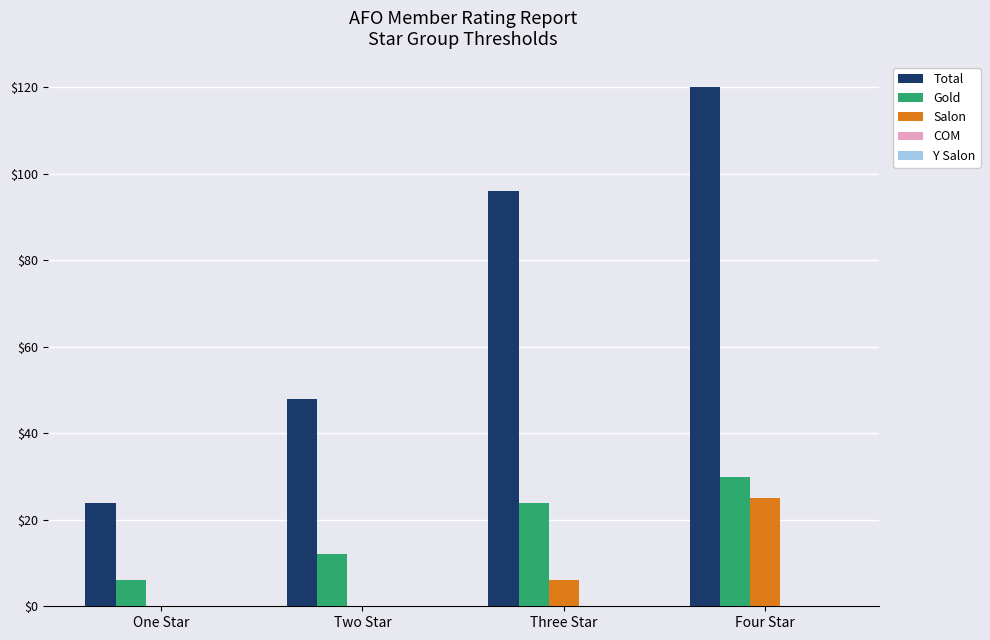

Is the value of Gold at Two Star greater than the value of Salon at Four Star?

No